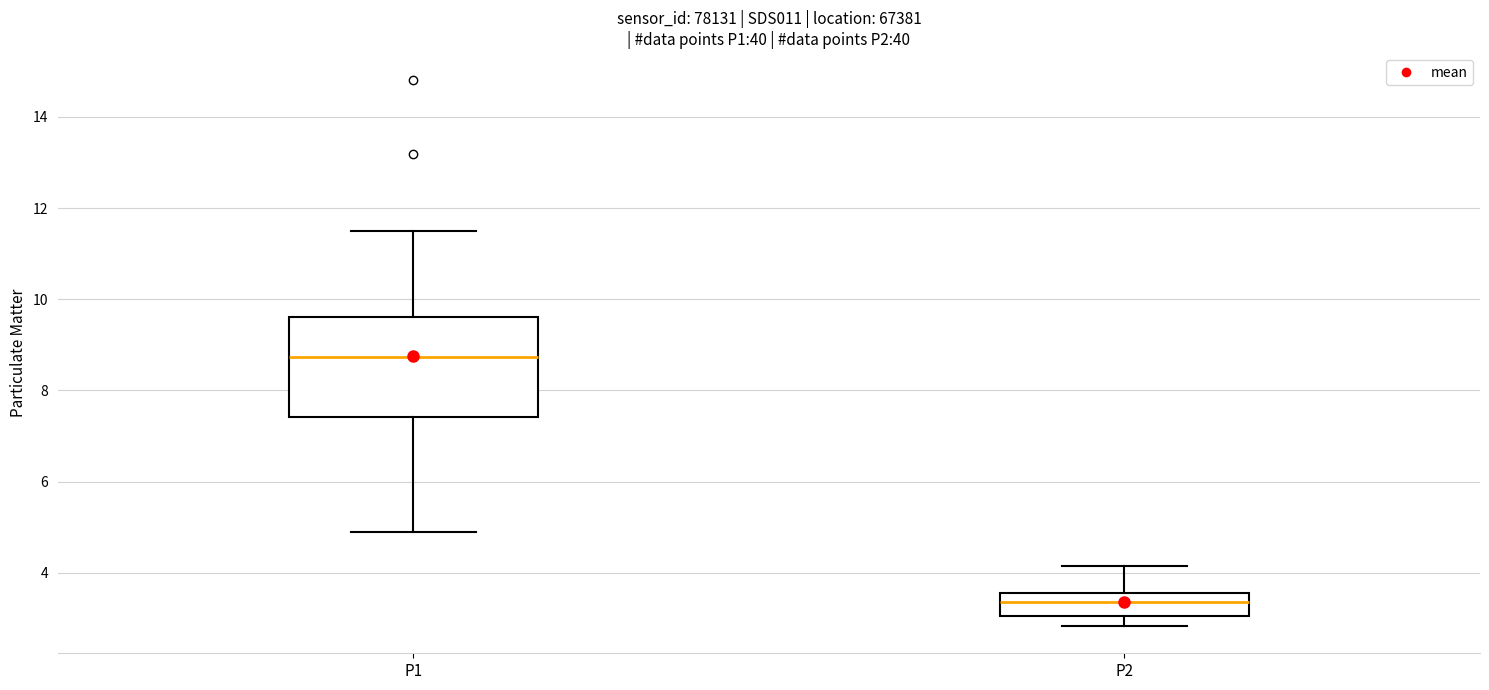

Which box is the tallest, from its lower edge to its upper edge?

P1